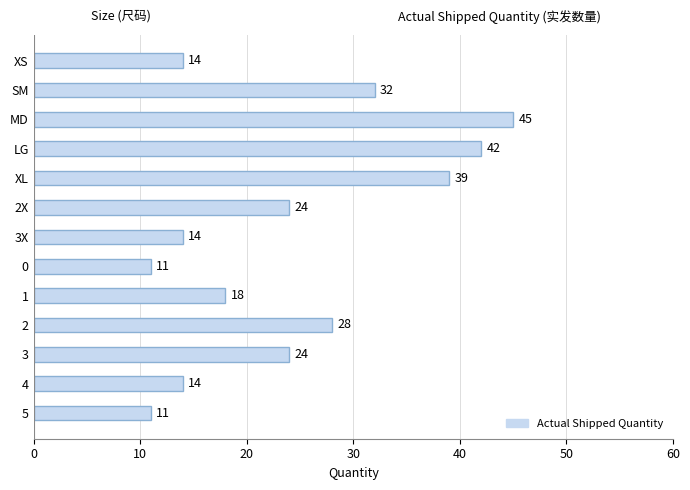

What is the difference between the second highest and second lowest values?

31